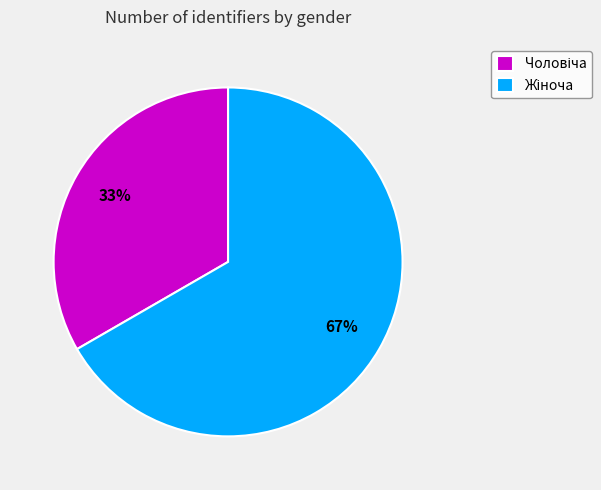

Is there a majority slice in this chart?

Yes